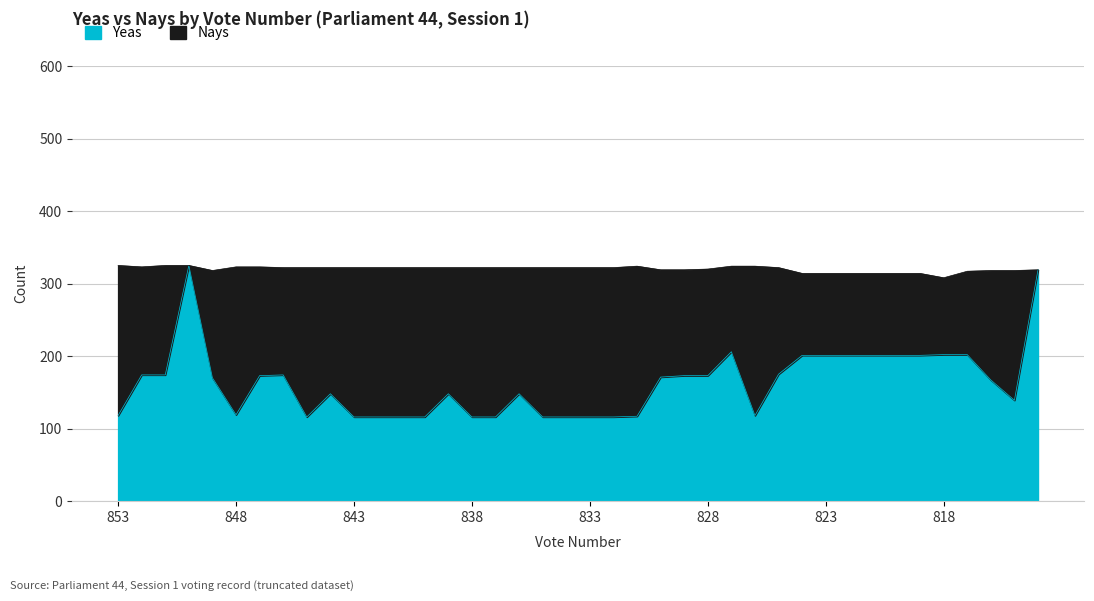

At which category does the chart reach its peak across all series?

850